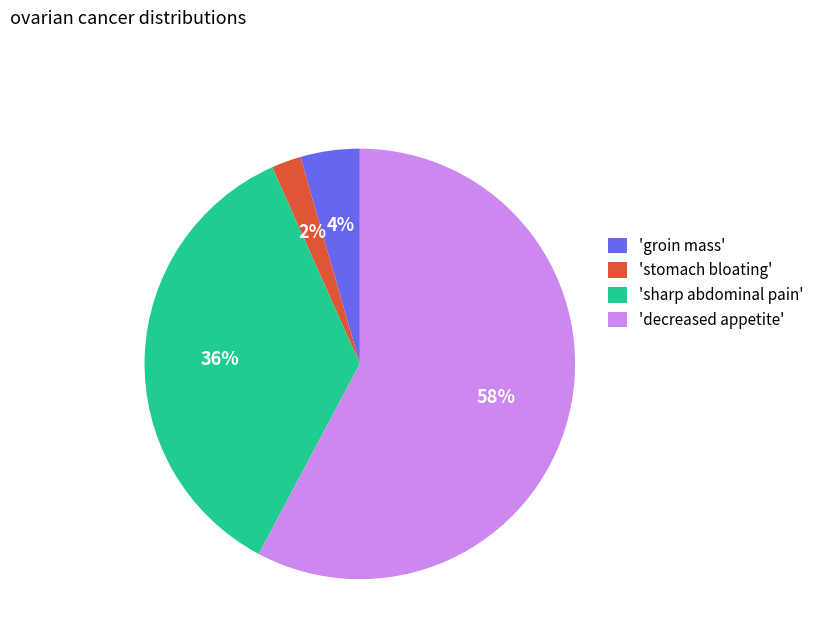

Which slice is the largest?

'decreased appetite'